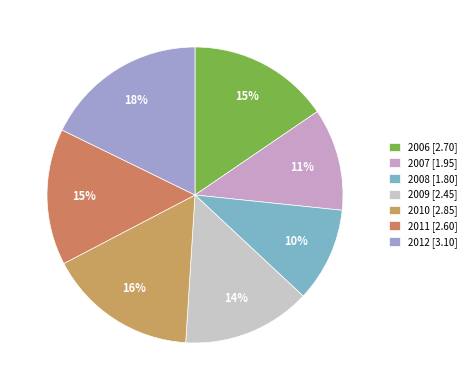

To the nearest percent, what is the combined percentage of 2011 and 2008?

25%